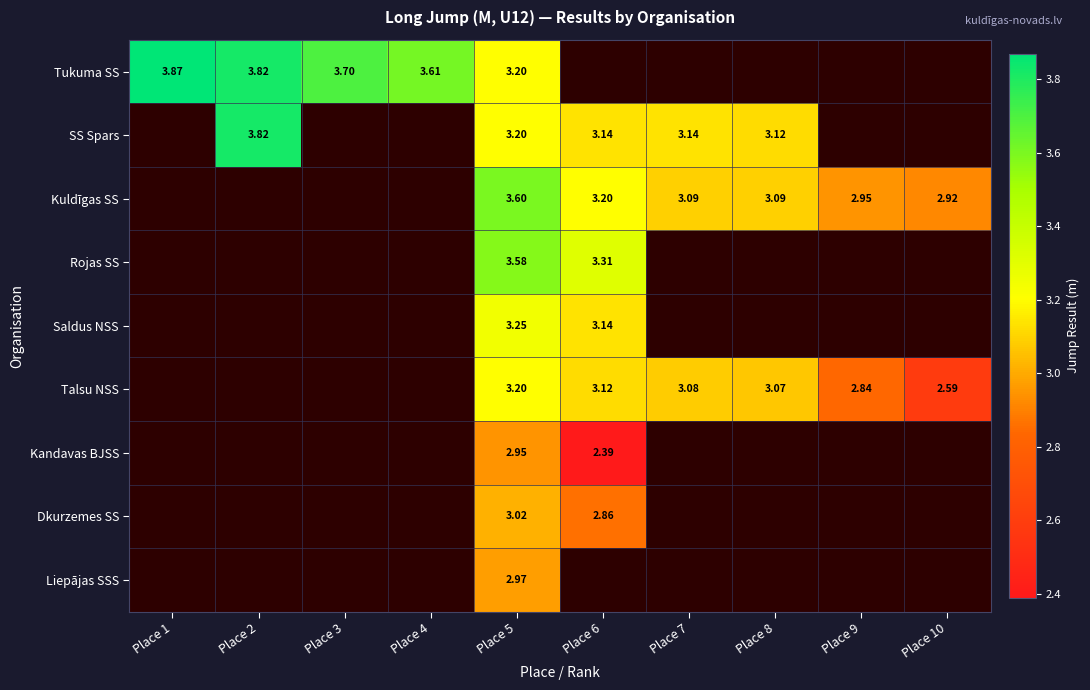

Count the number of categories in the chart.

10